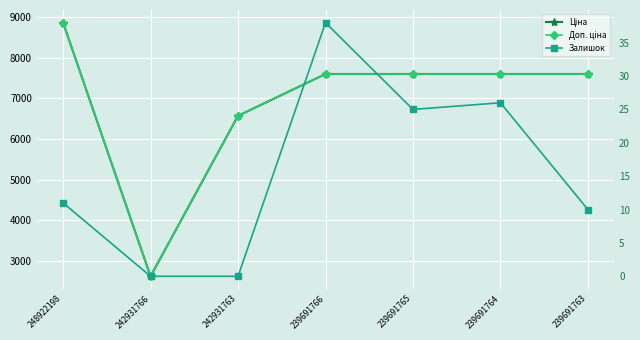

The value of Доп. ціна at 248922198 is 15383.4. True or false?

False